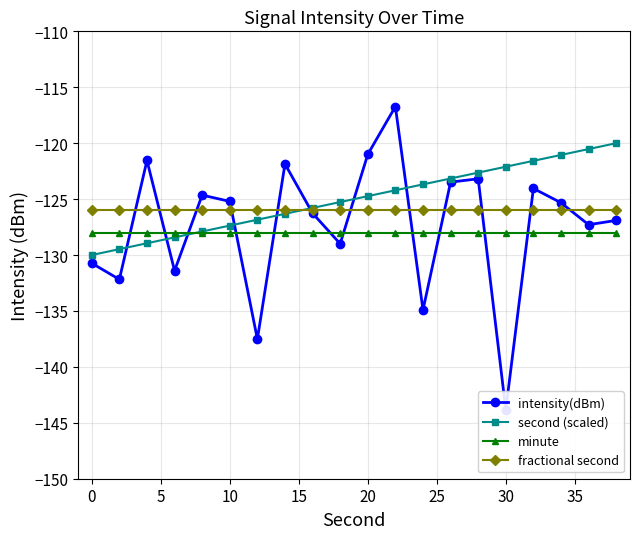

Rank the series by their average value, from highest to lowest.

second (scaled), fractional second, intensity(dBm), minute